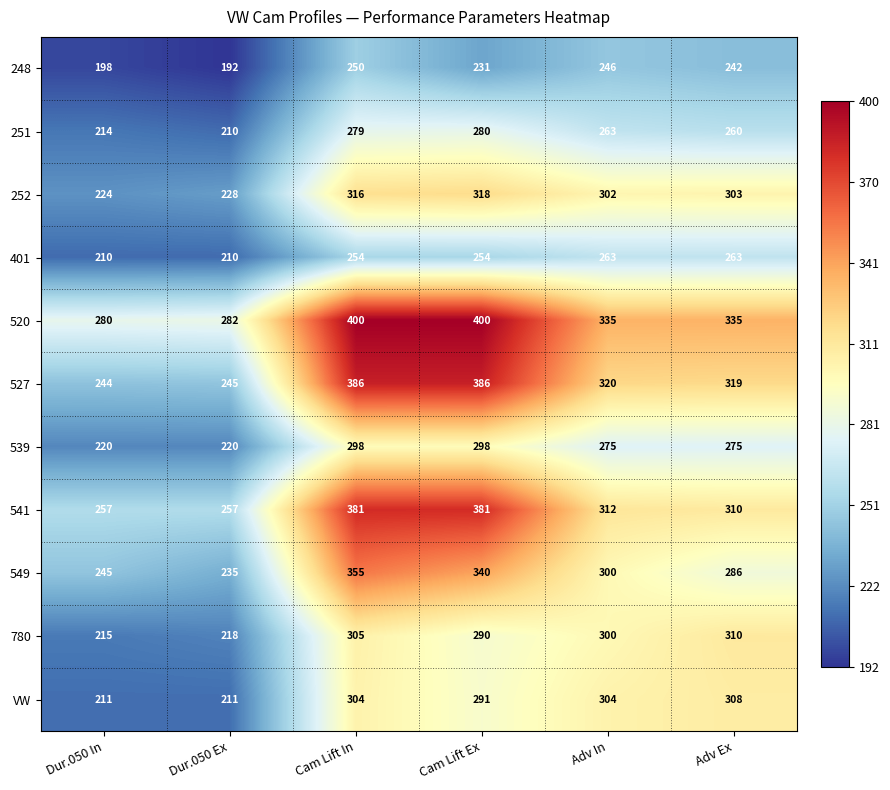

What is the difference between the highest and lowest values at Cam Lift Ex?

169